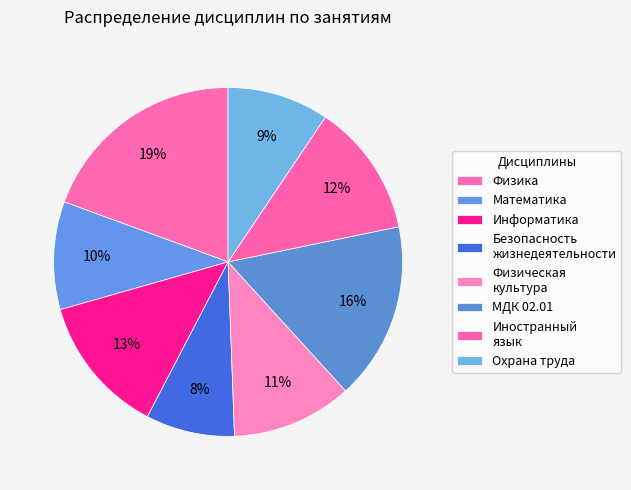

Count the number of slices in the pie.

8